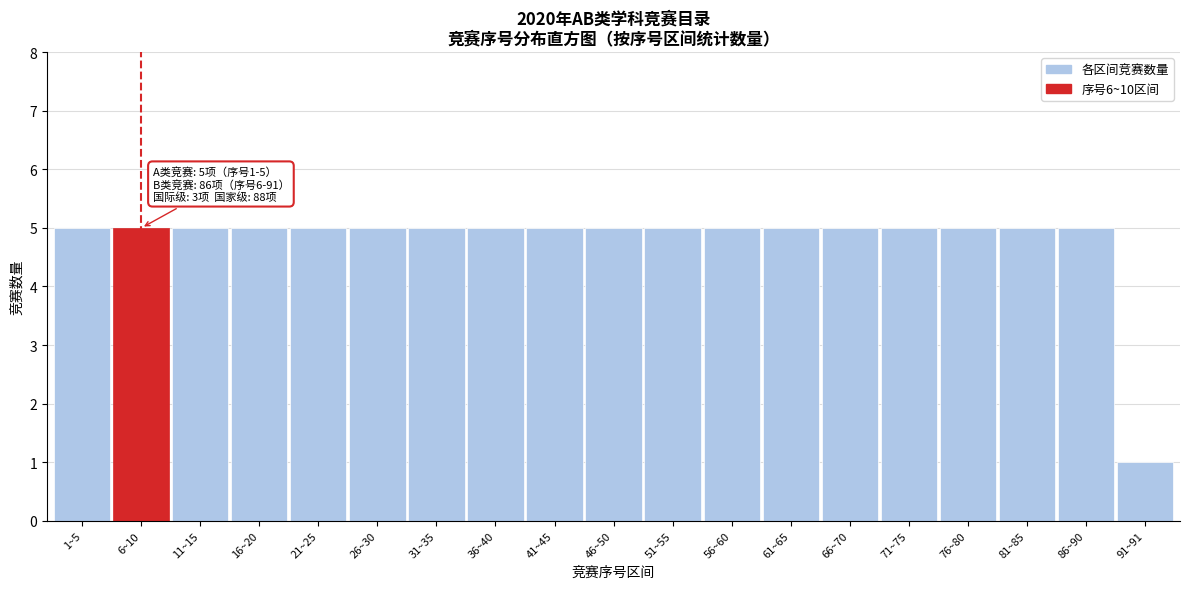

Reading left to right, transcribe all the data shown in this chart.

1~5=5	6~10=5	11~15=5	16~20=5	21~25=5	26~30=5	31~35=5	36~40=5	41~45=5	46~50=5	51~55=5	56~60=5	61~65=5	66~70=5	71~75=5	76~80=5	81~85=5	86~90=5	91~91=1